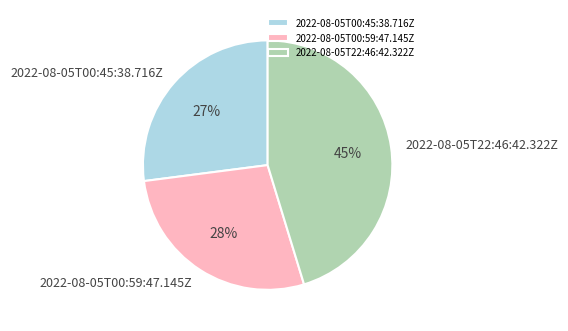

To the nearest percent, what is the average slice percentage?

33%